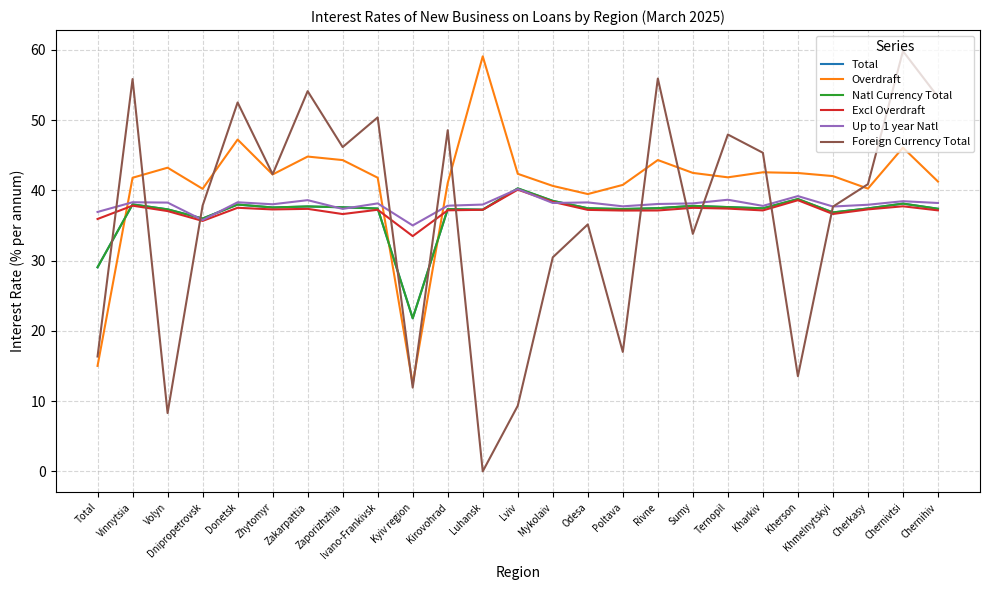

How many intersections are there between Up to 1 year Natl and Overdraft?

3